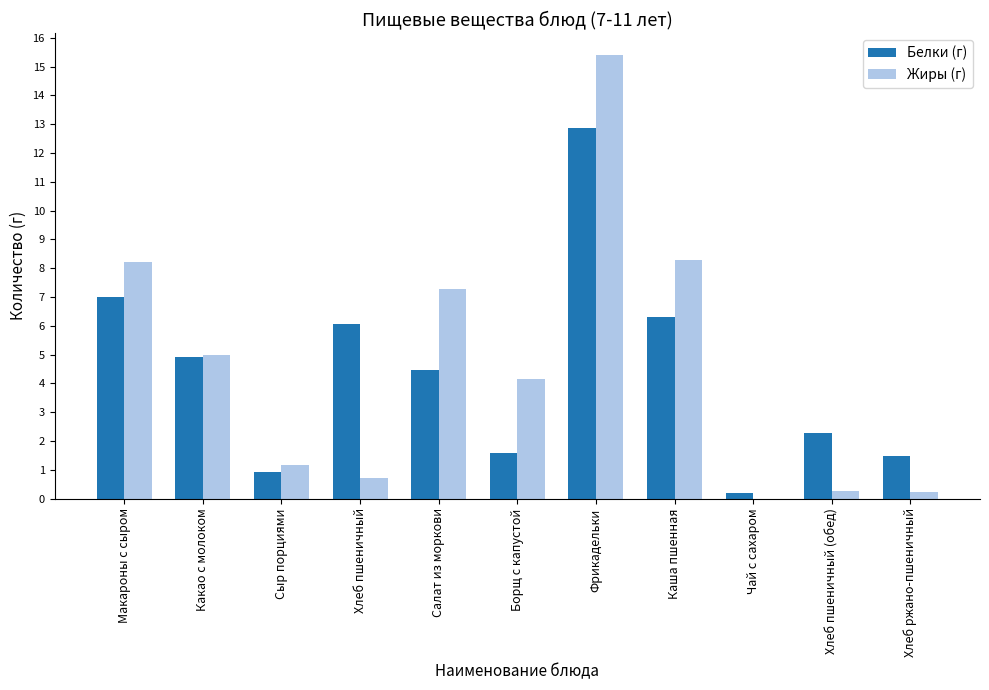

The Белки (г) series shows 1.6 at Борщ с капустой. True or false?

True